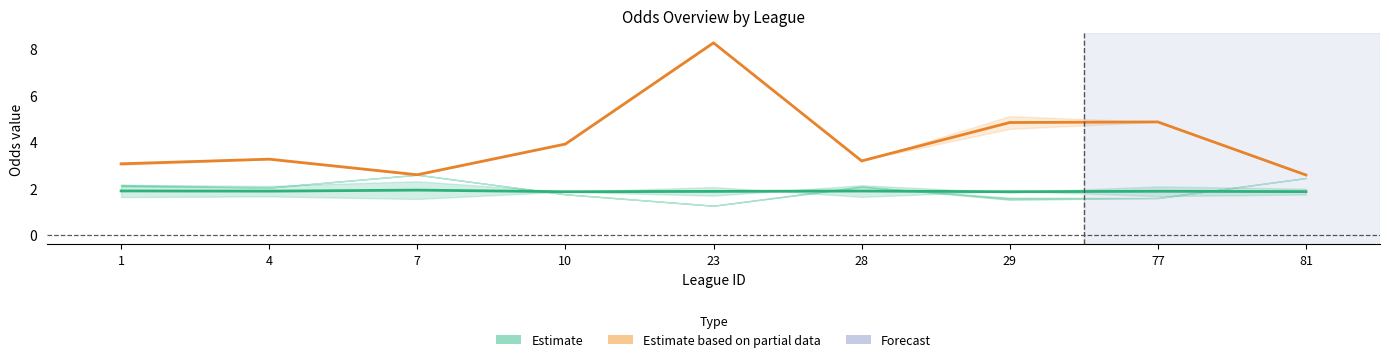

Reading left to right, transcribe all the data shown in this chart.

Estimate (mid): 1.9	1.9	1.9	1.9	1.9	1.9	1.9	1.9	1.9
Estimate partial (mid): 3.0	3.2	2.6	3.9	8.2	3.2	4.8	4.8	2.6